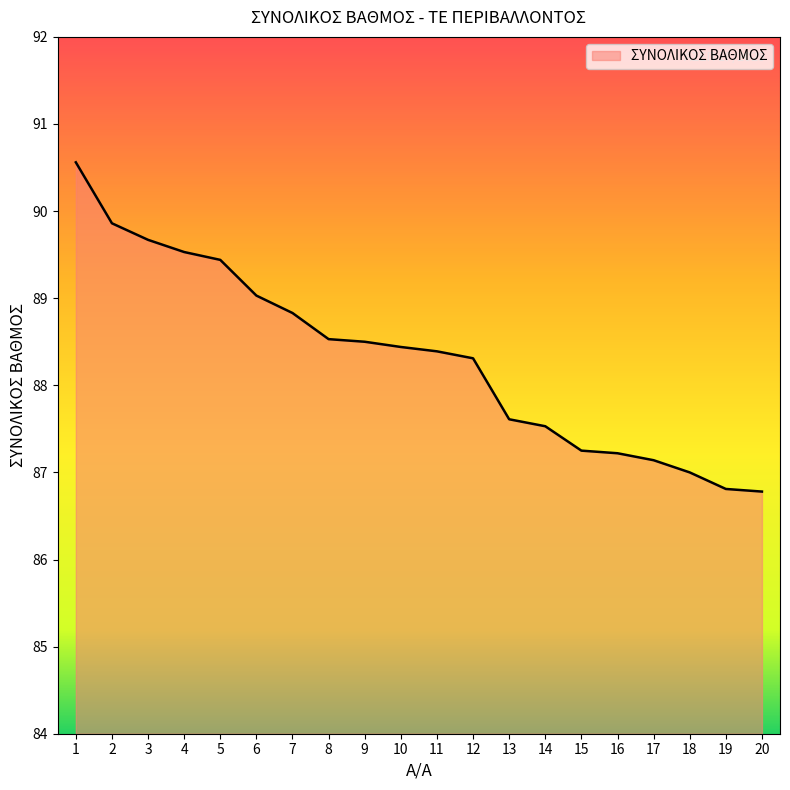

True or false: the data shows 89.7 at 3.

True